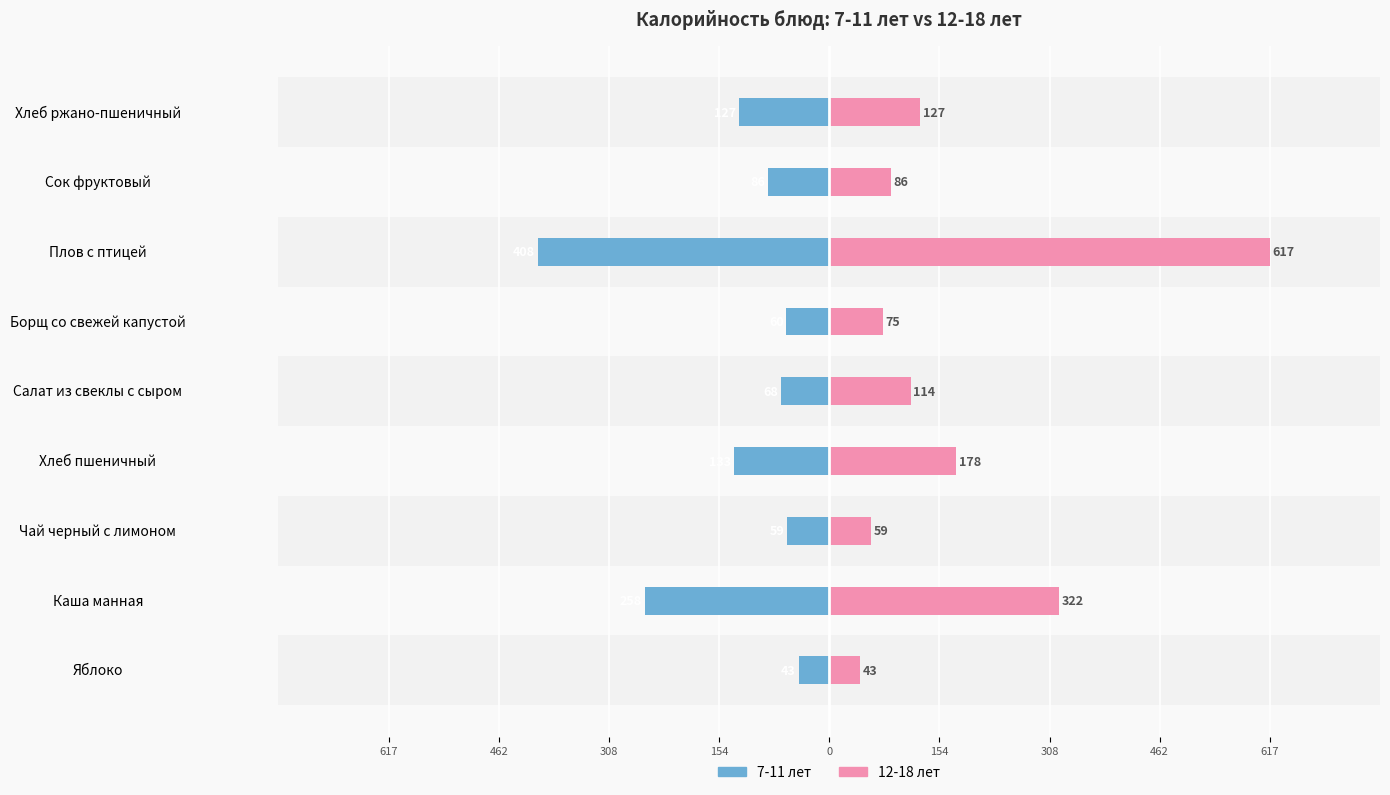

Which series changed the most between Салат из свеклы с сыром and Борщ со свежей капустой?

12-18 лет